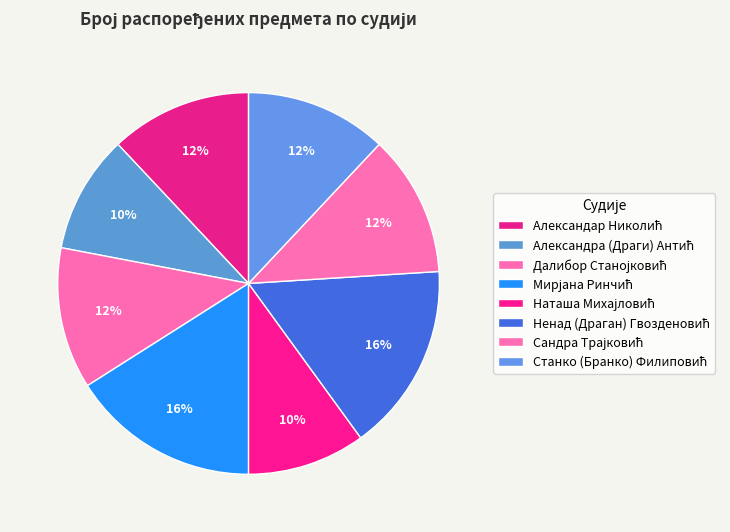

To the nearest percent, what is the difference between the largest and smallest slice percentages?

6%